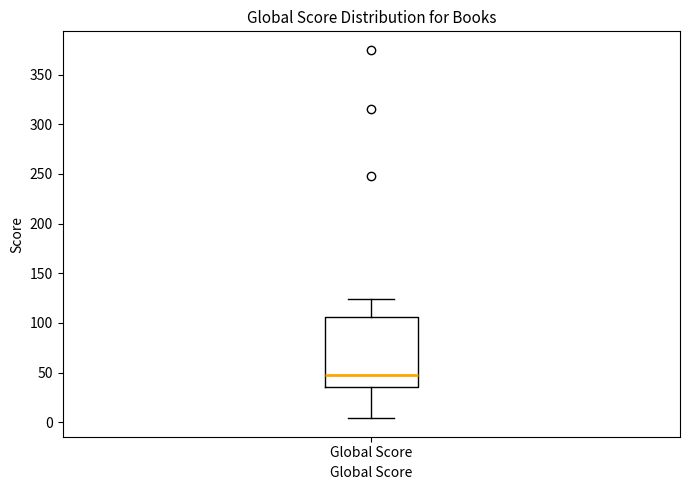

Transcribe this box plot: give where the median line is, the range the box spans, and where the two whiskers end, as read against the y-axis. The values are not printed on the chart, so give them approximately, as read against the axis.

median 50, box 35 to 105, whiskers 5 to 125